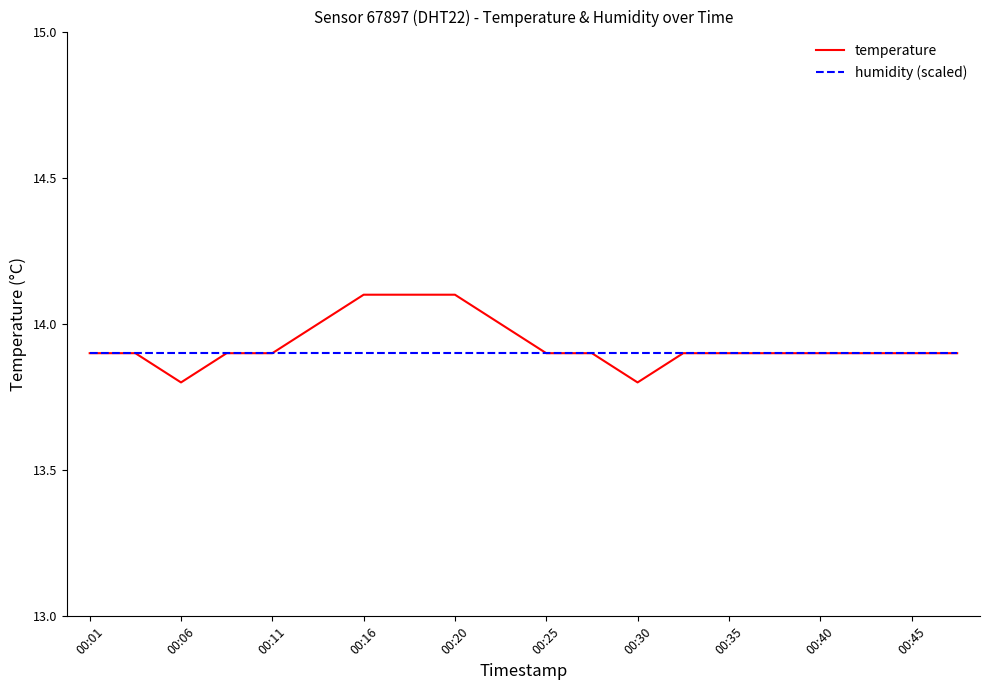

Which series has the largest range (max minus min)?

temperature